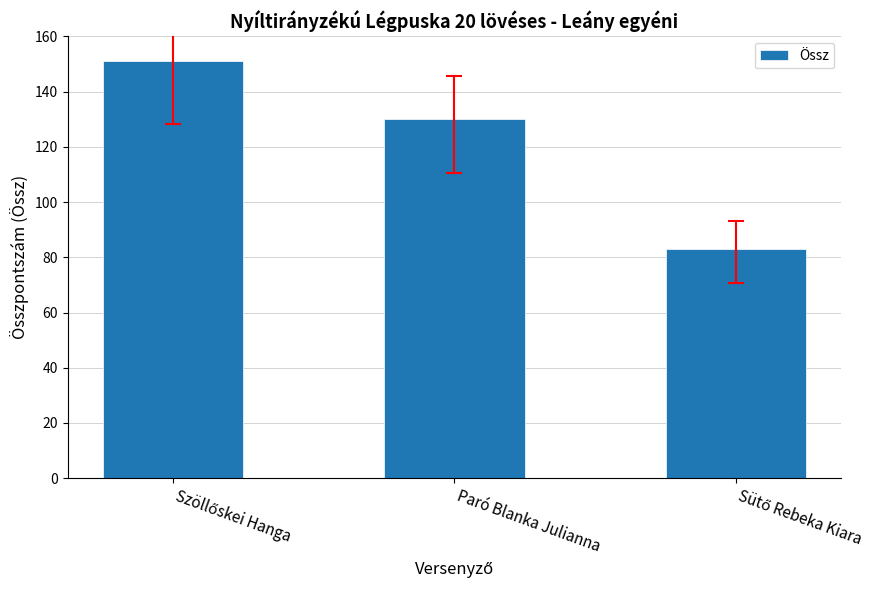

Read the value at Paró Blanka Julianna.

130